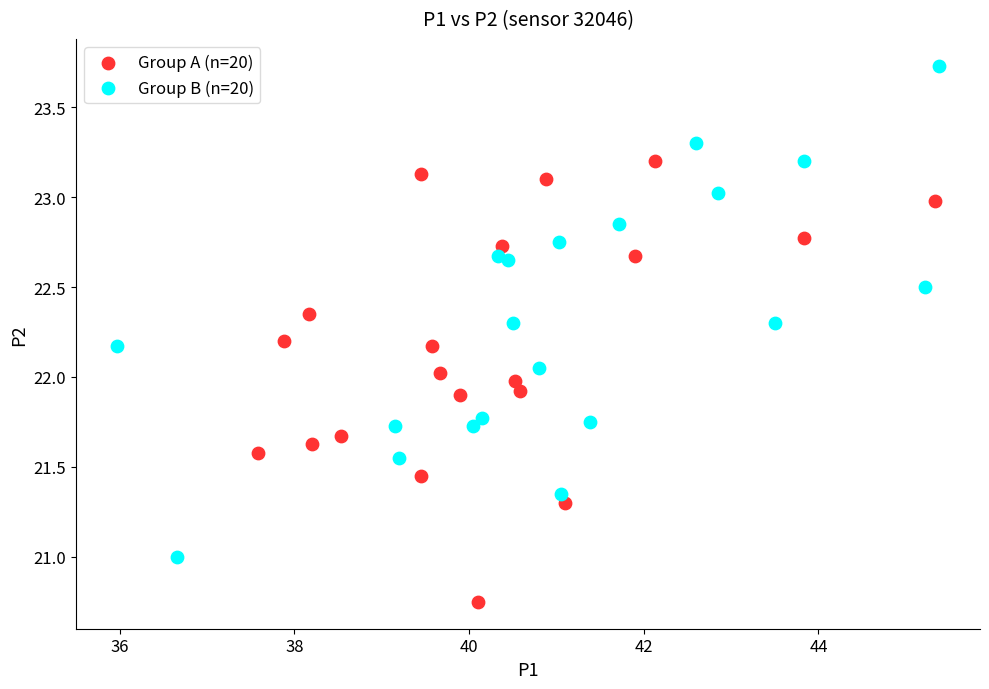

Which series contains the highest Y value?

Group B (n=20)